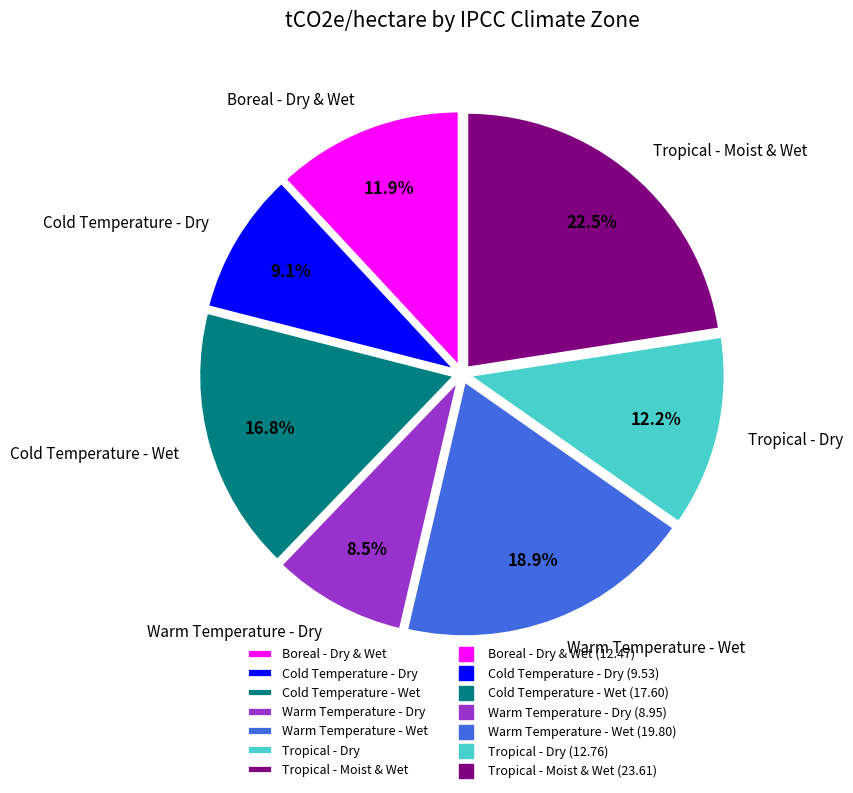

Is there any slice that represents more than half of the pie?

No